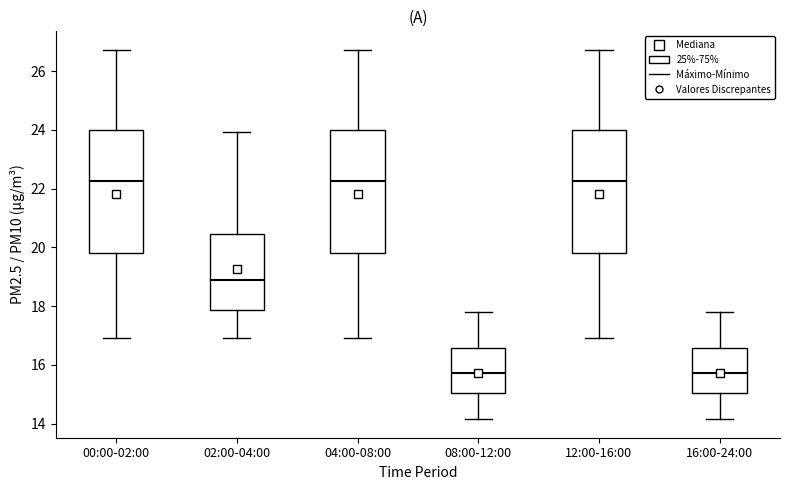

Where does the lower whisker of the box for 12:00-16:00 end on the y-axis? The values are not printed on the chart, so give them approximately, as read against the axis.

17.0